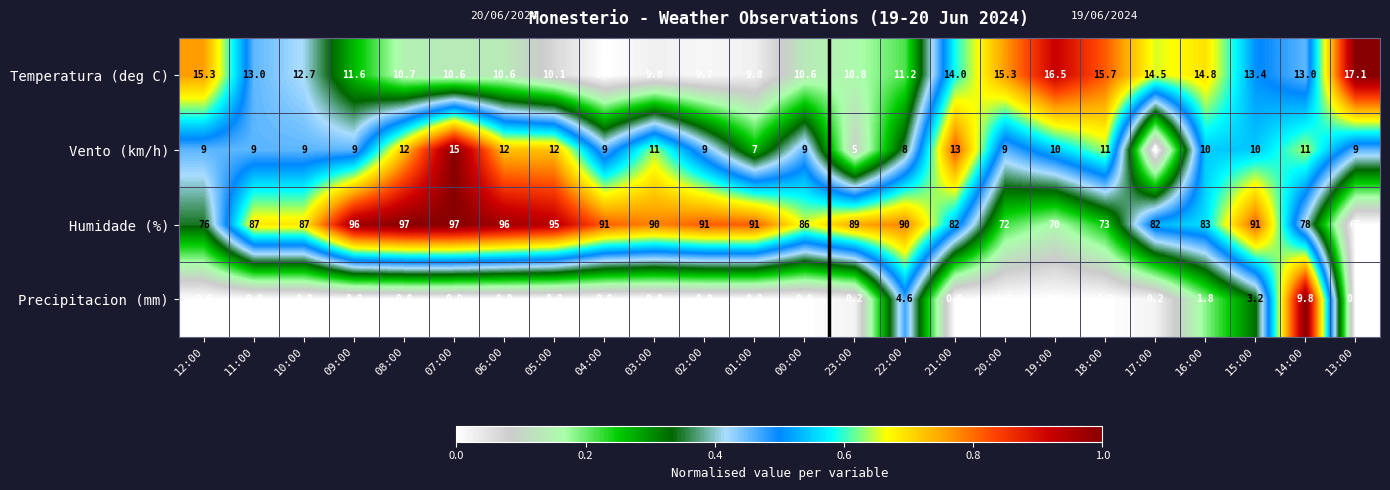

Which series has the largest range (max minus min)?

Humidade (%)